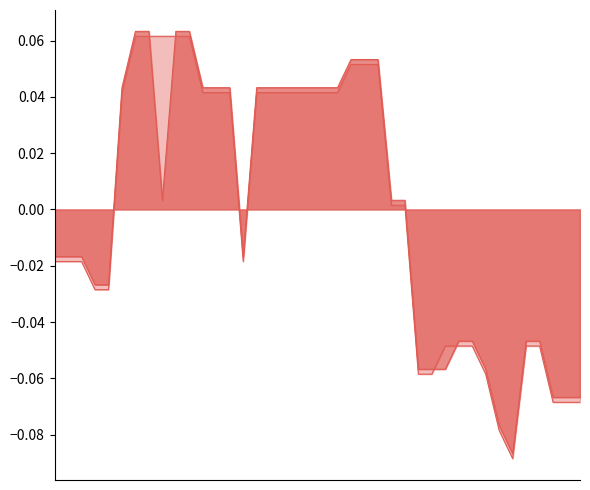

Which series changed the most between 25/10/2023 and 15/05/2023?

Closing